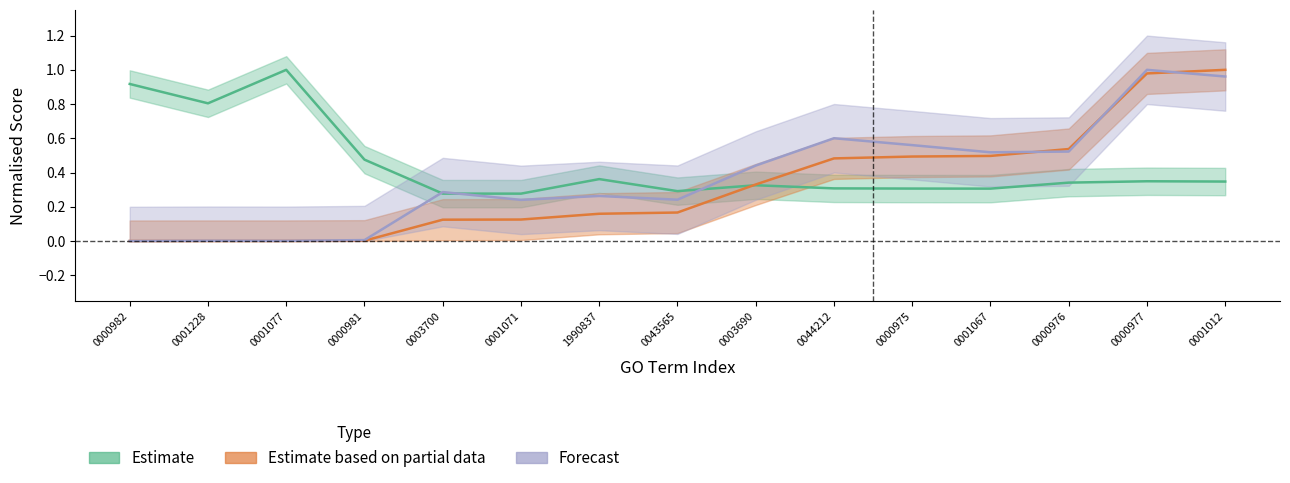

What are all the series names shown in the legend?

Estimate, Estimate based on partial data, Forecast